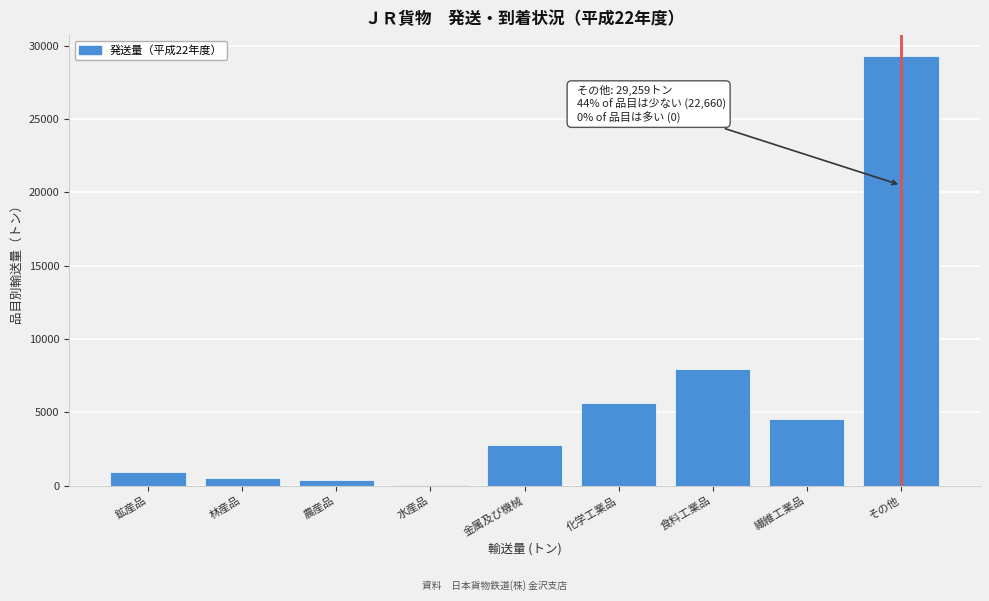

Reading right to left, what are all the values shown in this chart?

その他=29259	繊維工業品=4530	食料工業品=7915	化学工業品=5625	金属及び機械=2775	水産品=10	農産品=355	林産品=520	鉱産品=930